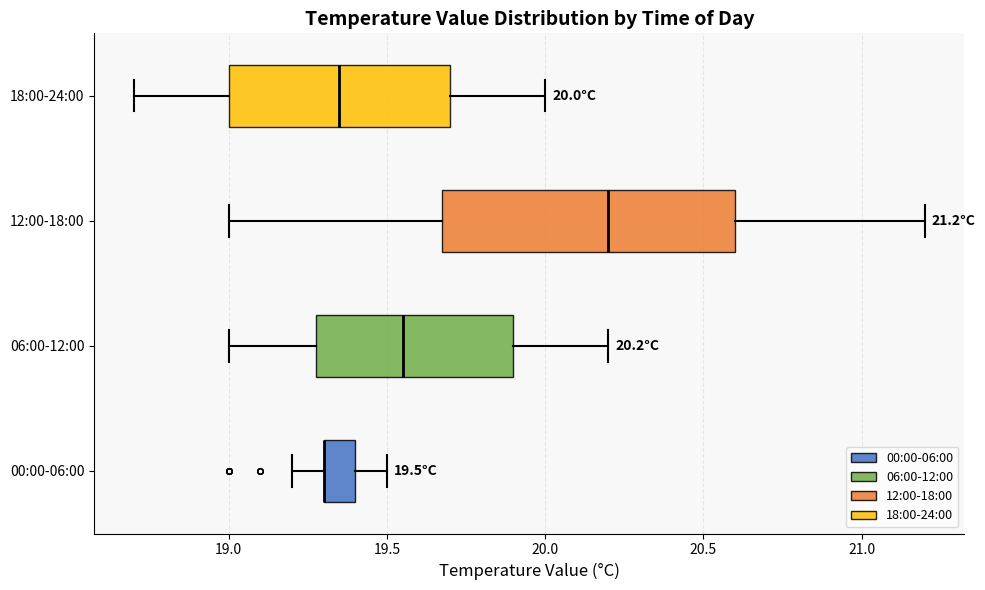

Which box is the widest, from its left edge to its right edge?

12:00-18:00